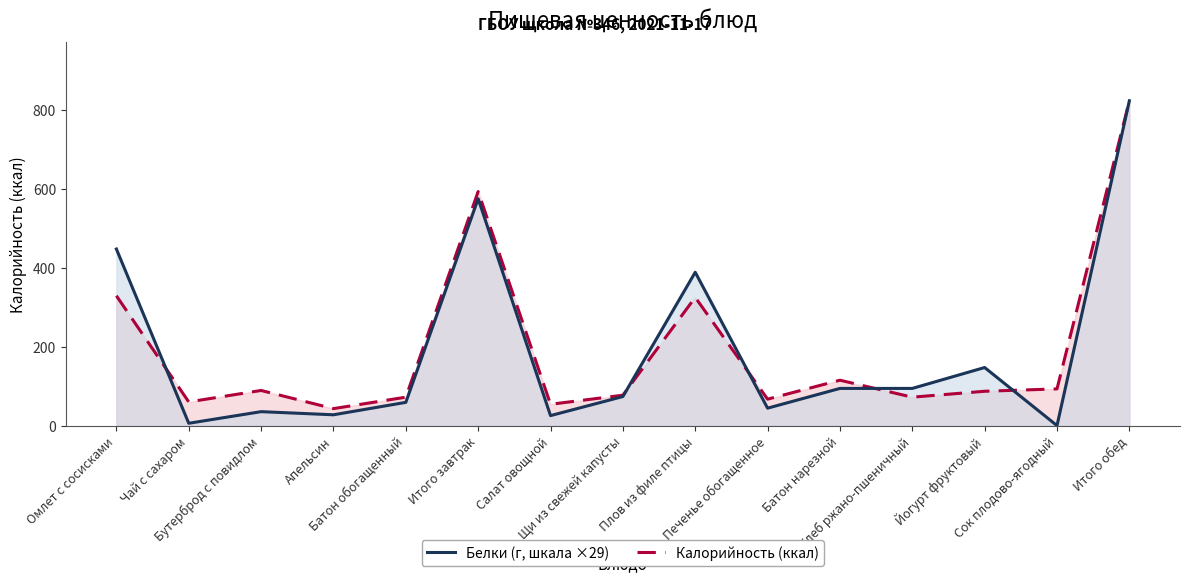

What is the difference between the Белки (г, шкала ×29) values at Апельсин and Батон обогащенный?

31.5